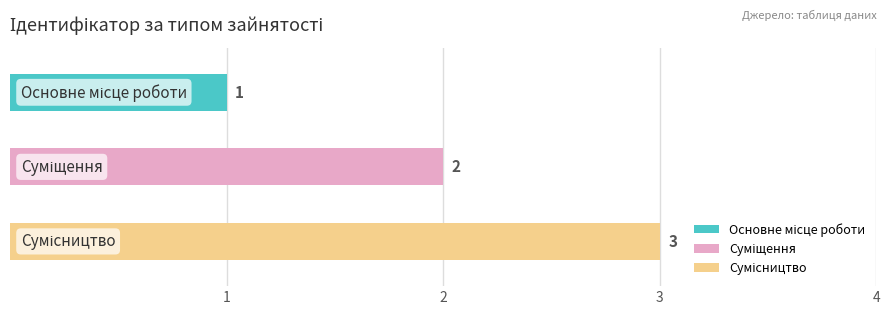

List the labels in order of value, smallest first.

Основне місце роботи, Суміщення, Сумісництво